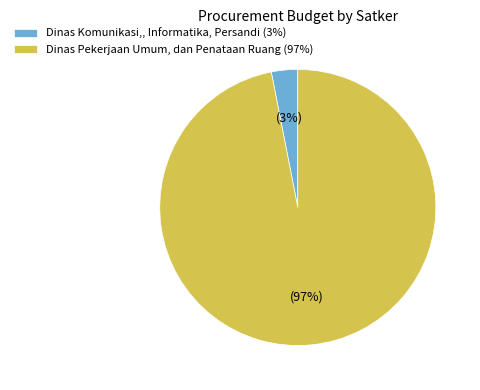

Between Dinas Pekerjaan Umum, dan Penataan Ruang (97%) and Dinas Komunikasi,, Informatika, Persandi (3%), which is larger?

Dinas Pekerjaan Umum, dan Penataan Ruang (97%)